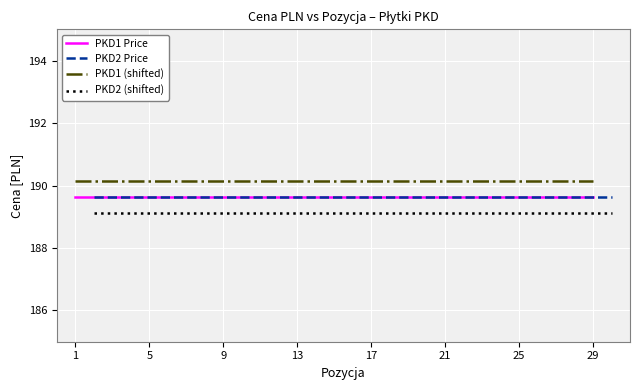

What is the sum of all PKD1 (shifted) values?

2851.9